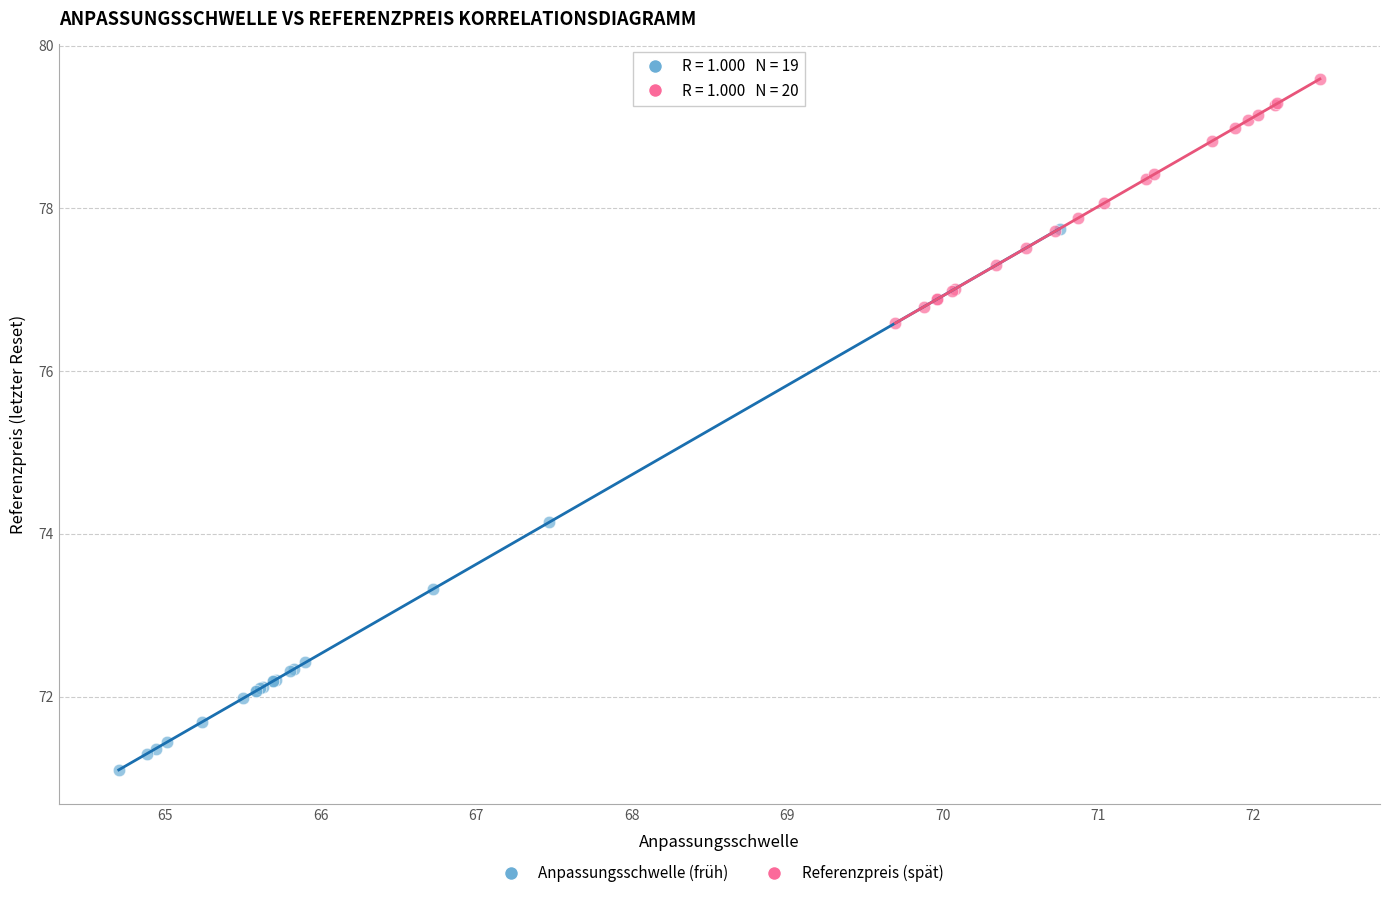

Which series has the largest Y range (max minus min)?

Anpassungsschwelle (früh)